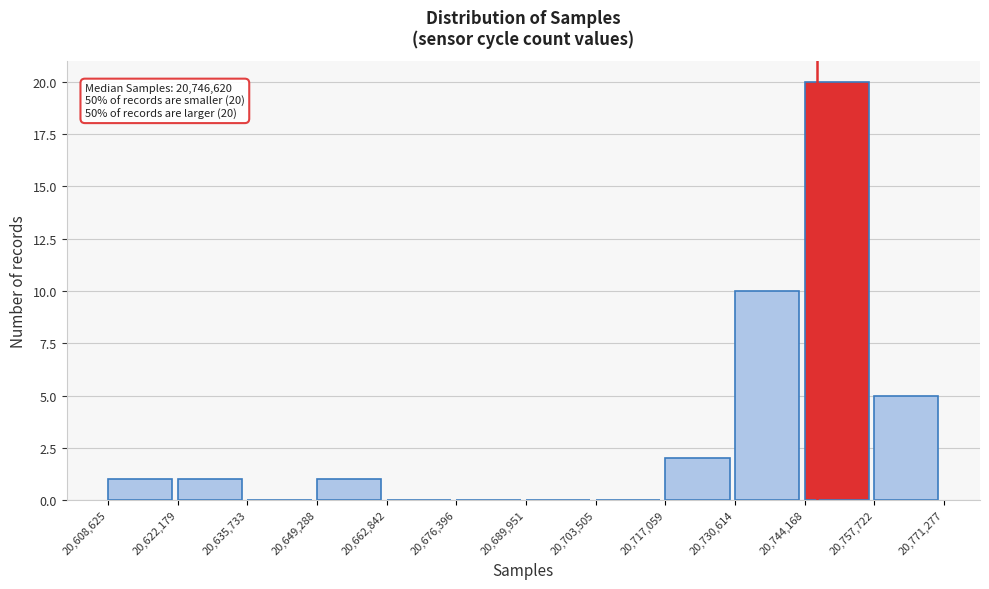

Over which range of the x-axis is the bar tallest?

20,744,168 to 20,757,722